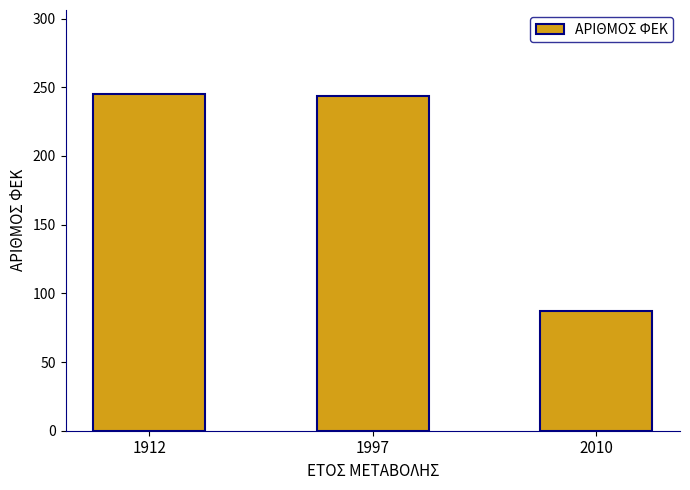

Are the bars grouped side by side (vs. stacked)?

No